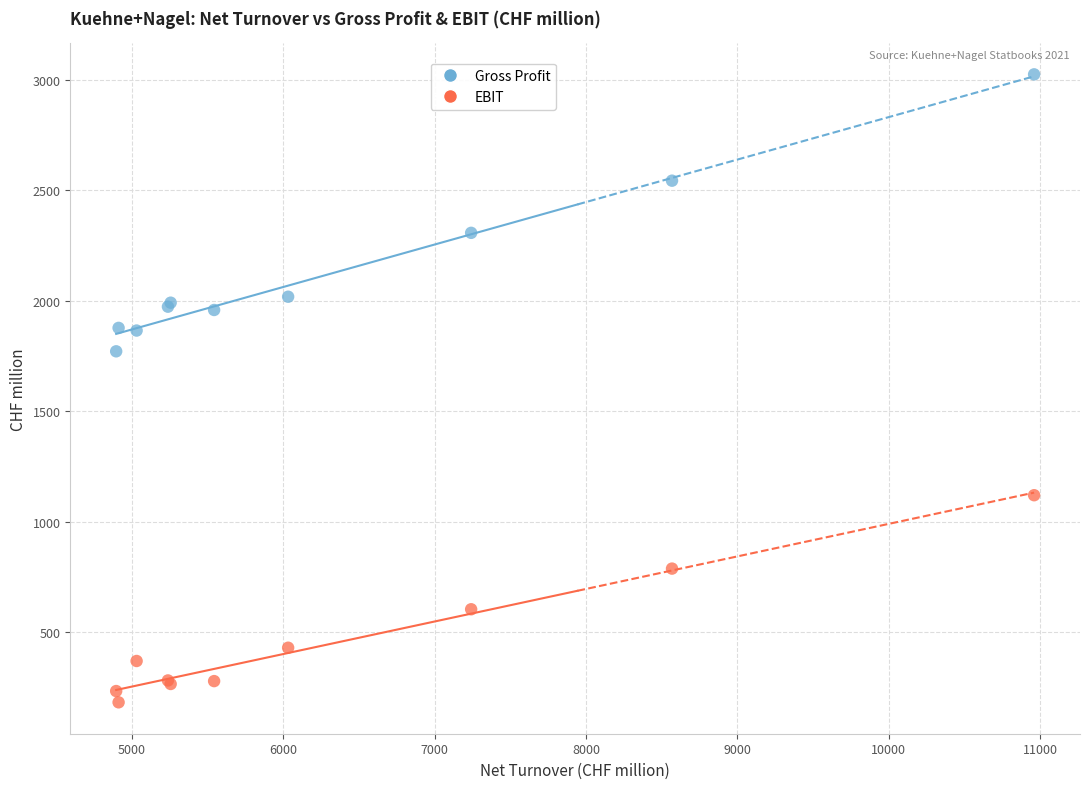

Across all series, what Y value is closest to 1604?

1772